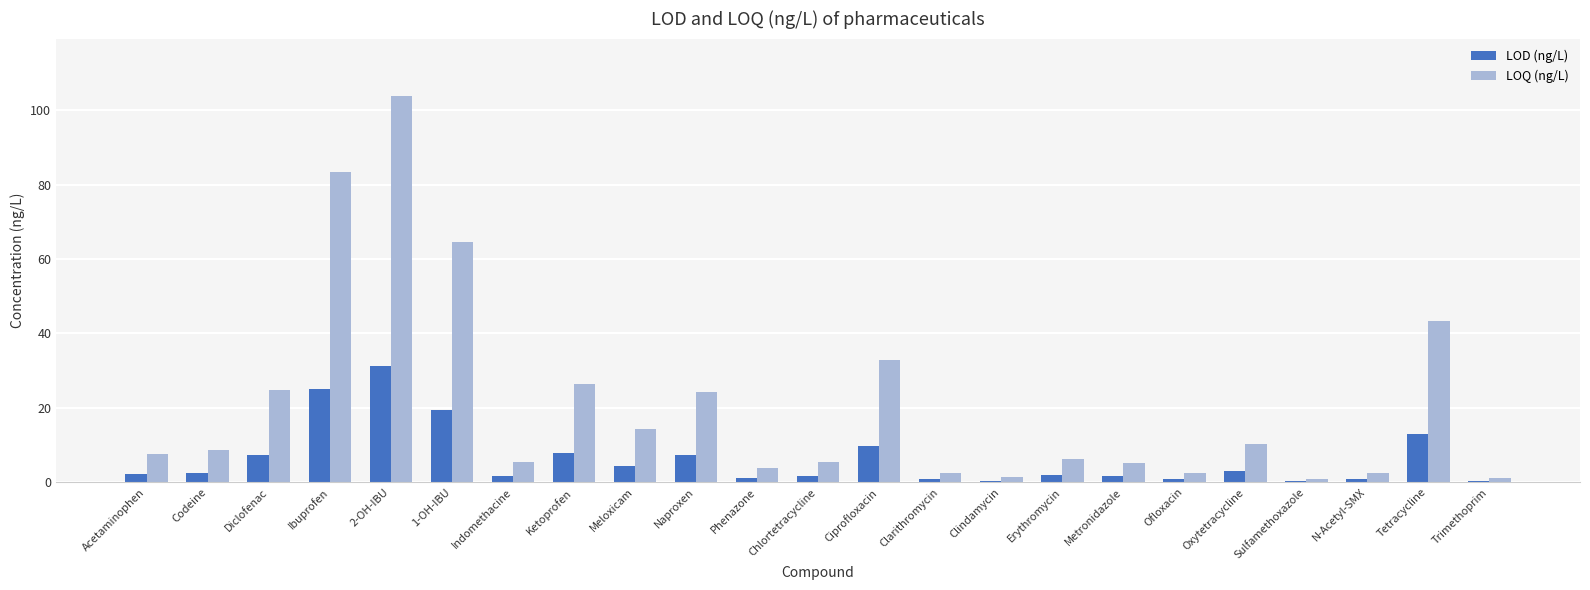

What is the sum of all LOQ (ng/L) values?

481.4